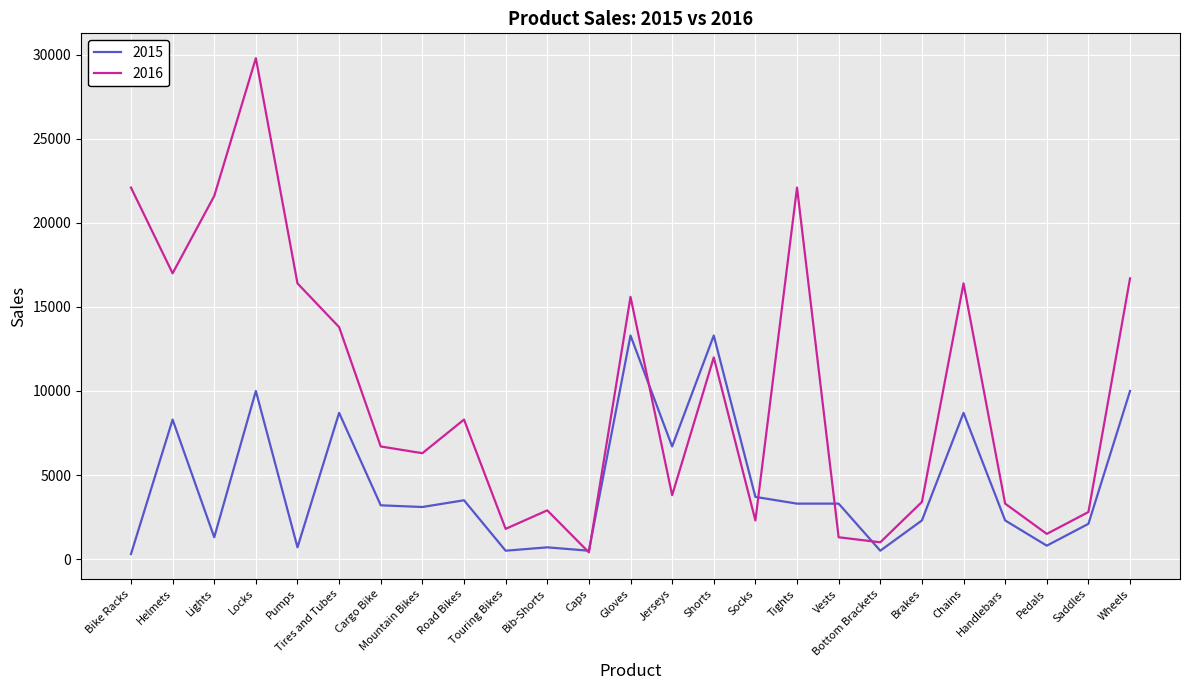

Rank the series by their maximum value, from lowest to highest.

2015, 2016